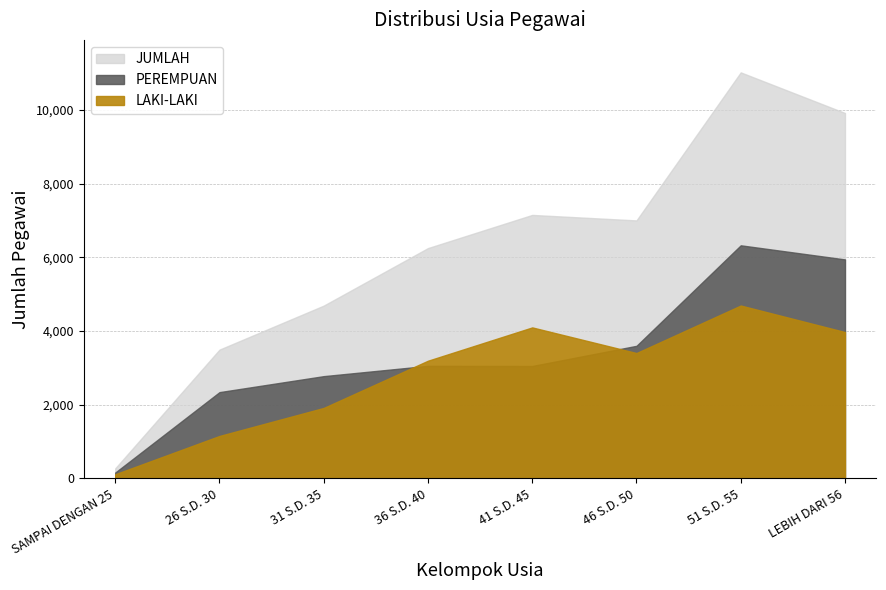

Reading right to left, list all the values displayed in this chart.

LAKI-LAKI: 3975	4695	3405	4101	3197	1915	1154	114
PEREMPUAN: 5947	6330	3601	3054	3058	2778	2344	161
JUMLAH: 9922	11025	7006	7155	6255	4693	3498	275